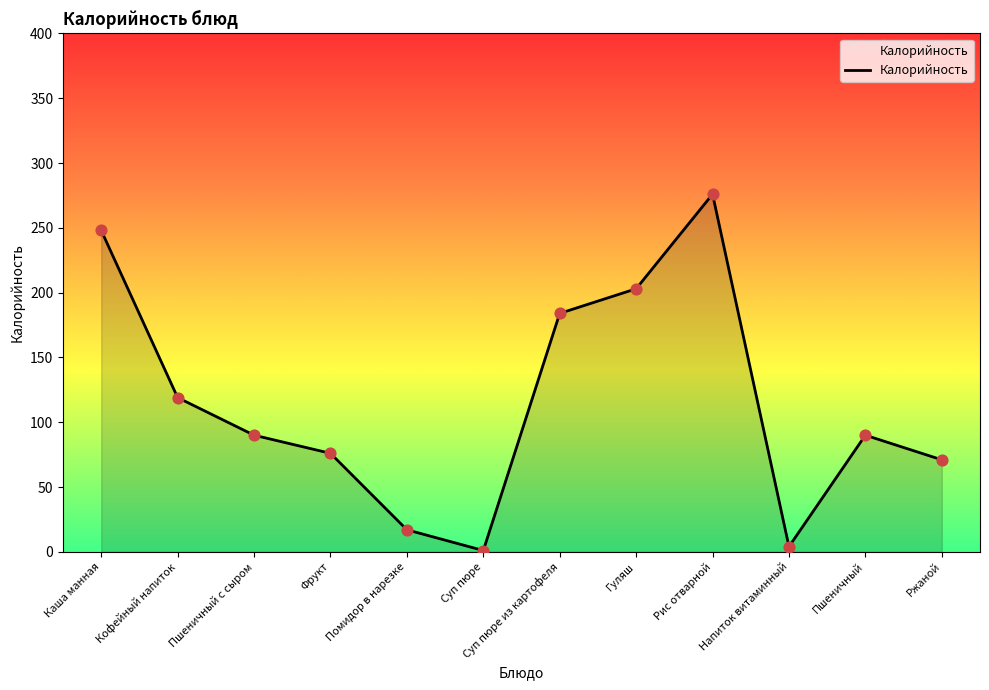

What is the change in value from Каша манная to Суп пюре из картофеля?

-64